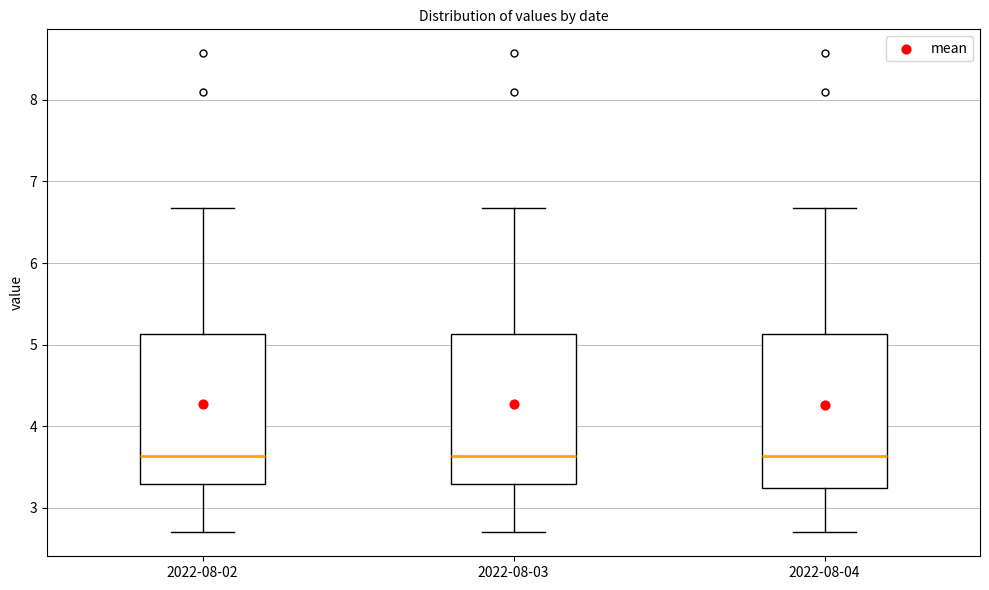

Where does the upper whisker of the box for 2022-08-04 end on the y-axis? The values are not printed on the chart, so give them approximately, as read against the axis.

6.7